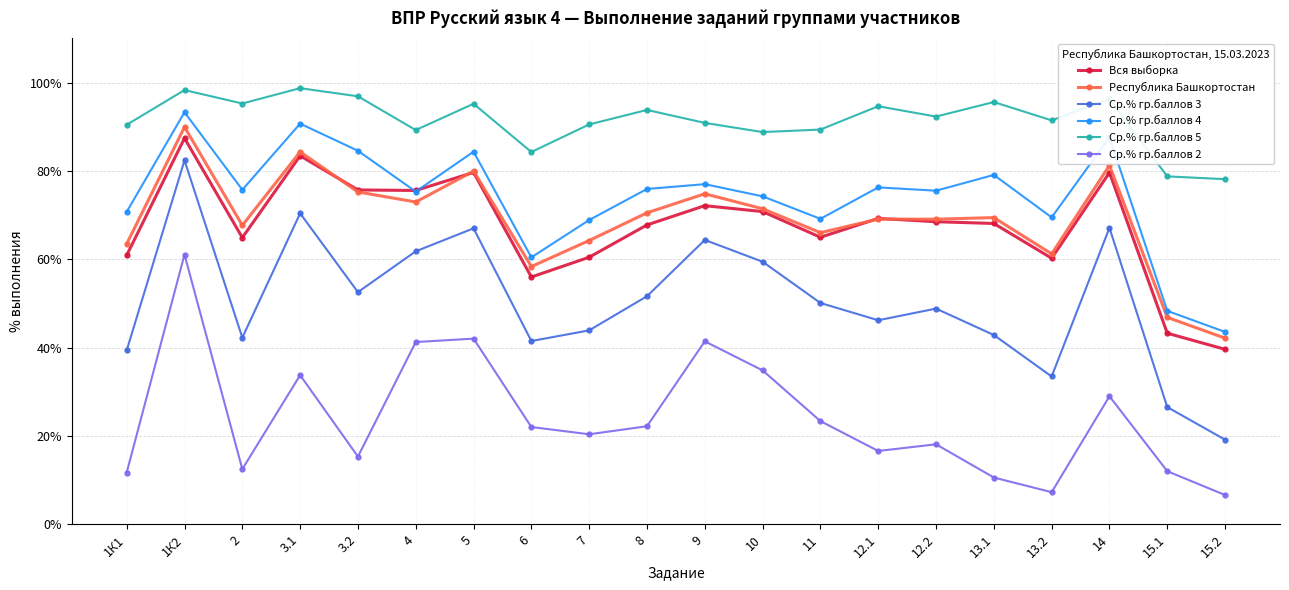

At which category does Ср.% гр.баллов 3 reach its first local peak?

1К2